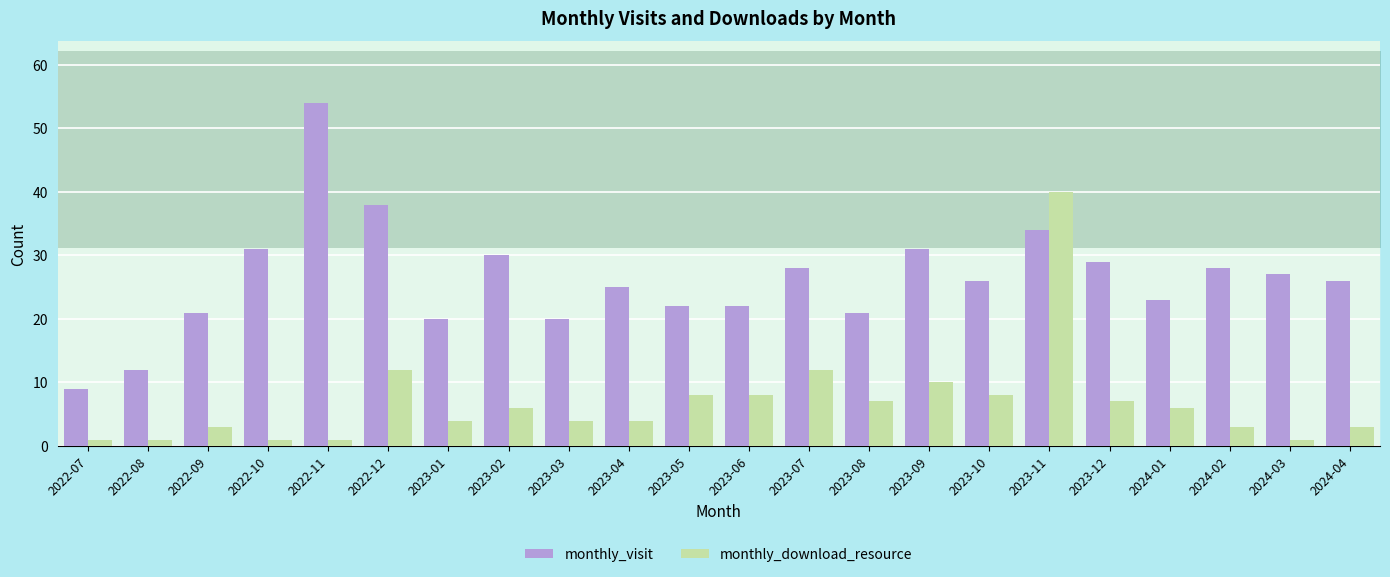

What is the sum of all monthly_download_resource values?

150